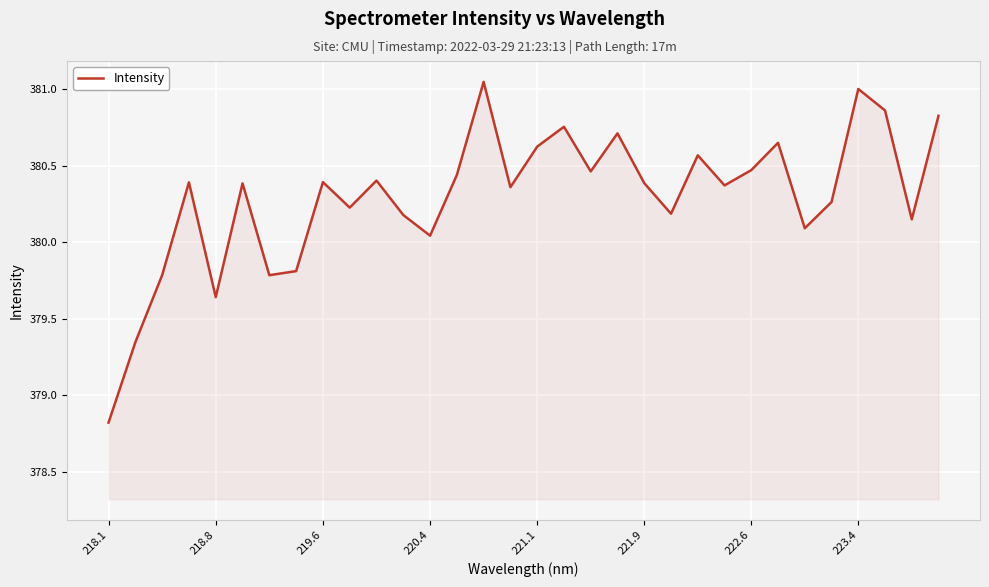

What is the difference between the maximum and minimum values?

2.2